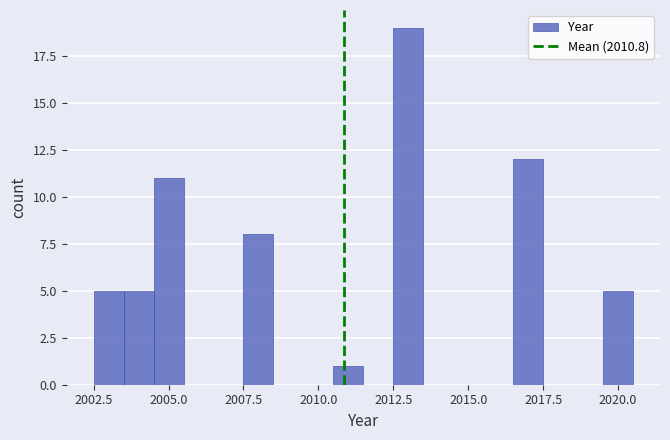

Around what value on the x-axis is the tallest bar? Give the approximate position of its centre, as read against the axis.

2013.0